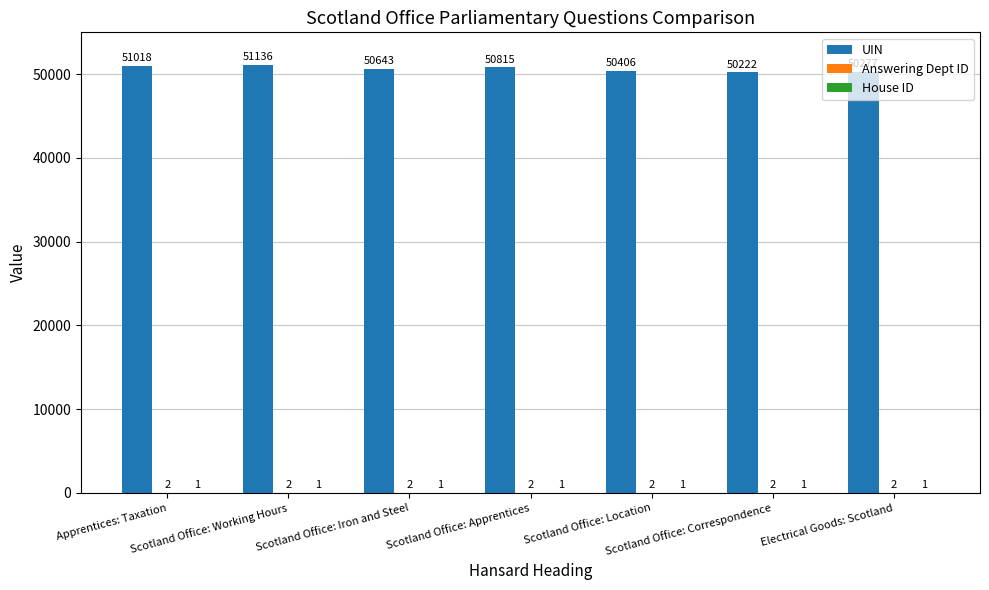

Does the chart contain stacked bars?

No